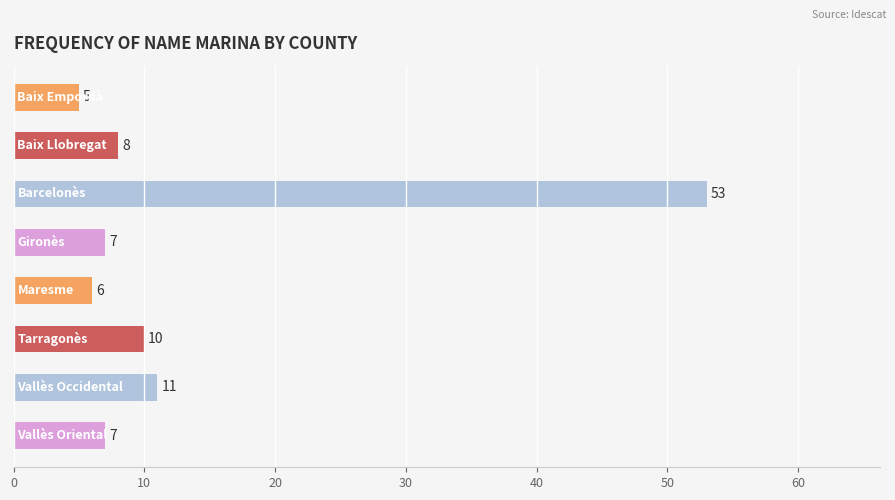

What is the value of the 5th bar from the top?

6